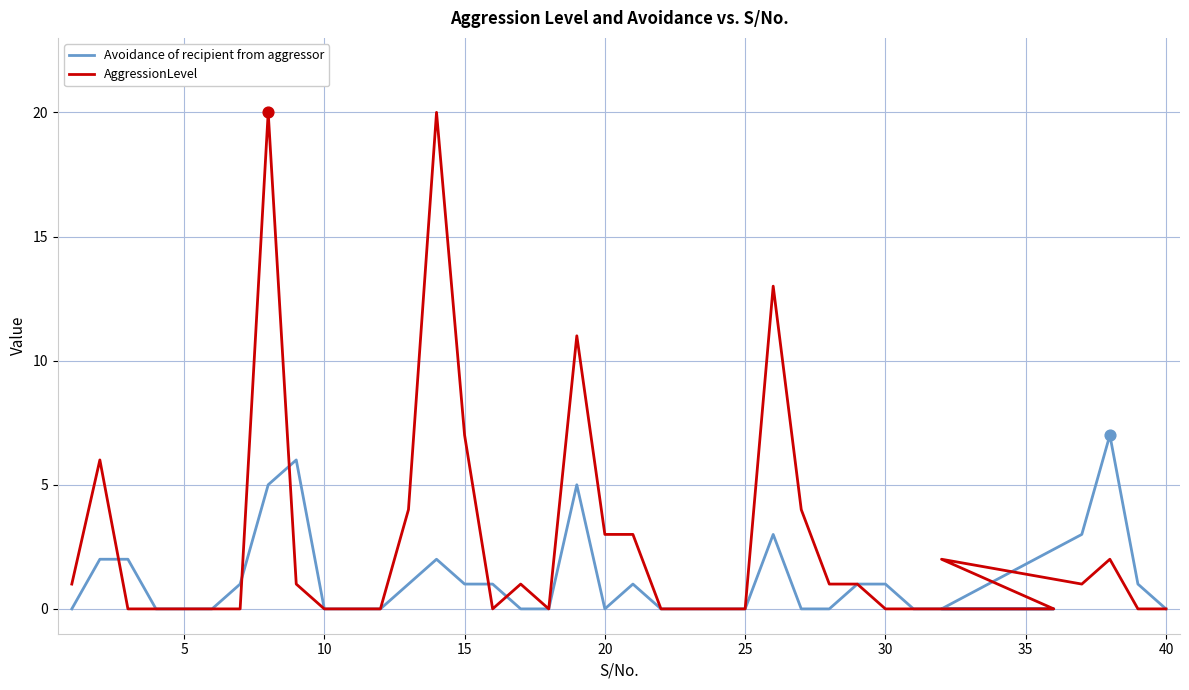

What are all the series names shown in the legend?

Avoidance of recipient from aggressor, AggressionLevel